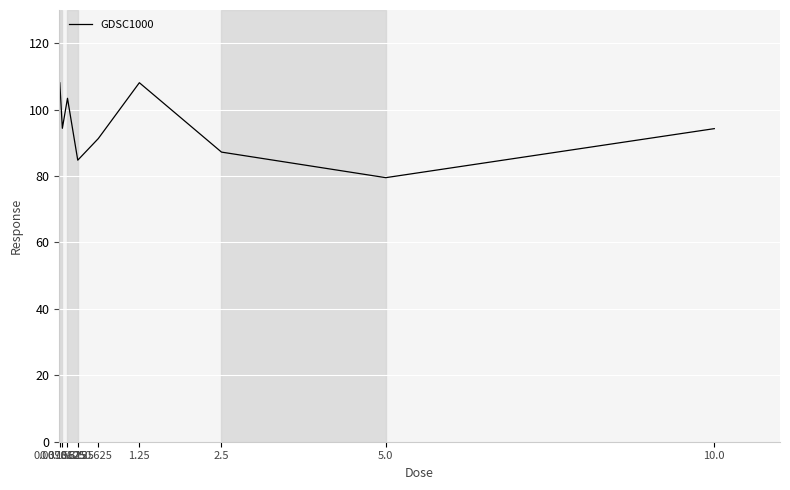

What is the smallest value displayed?

79.5